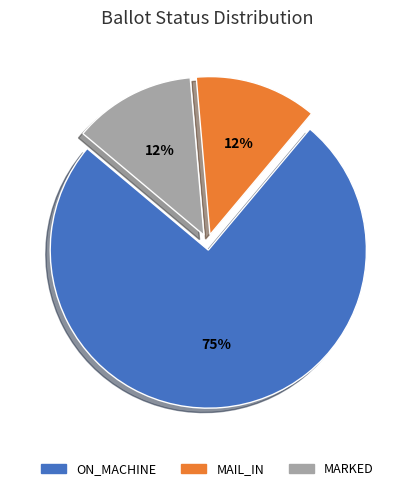

To the nearest percent, what is the average slice percentage?

33%